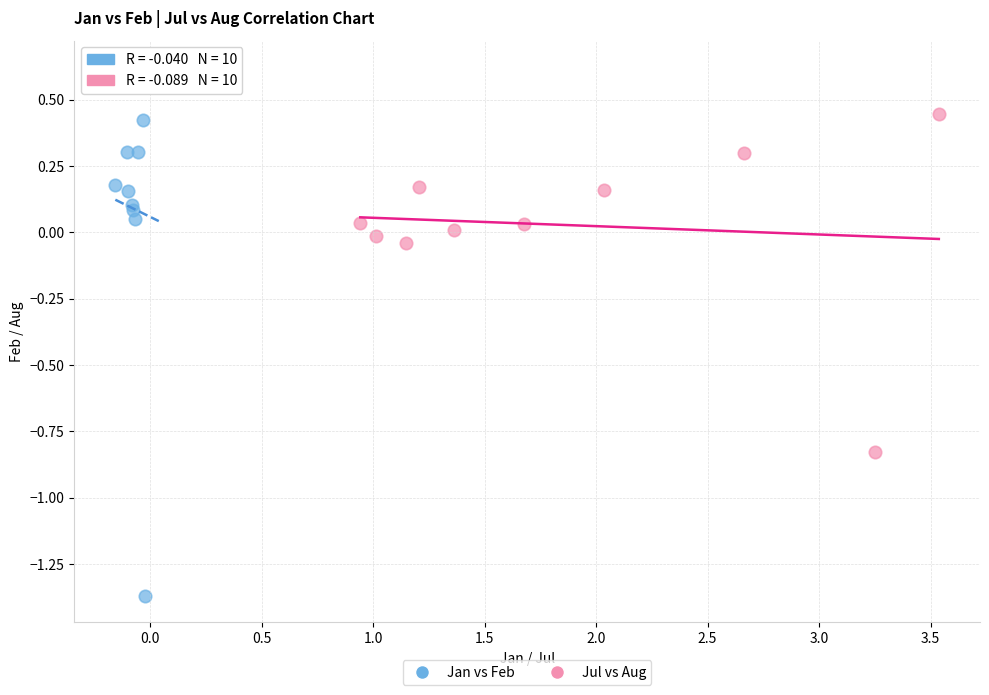

Which series has the widest spread of Y values?

Jan vs Feb